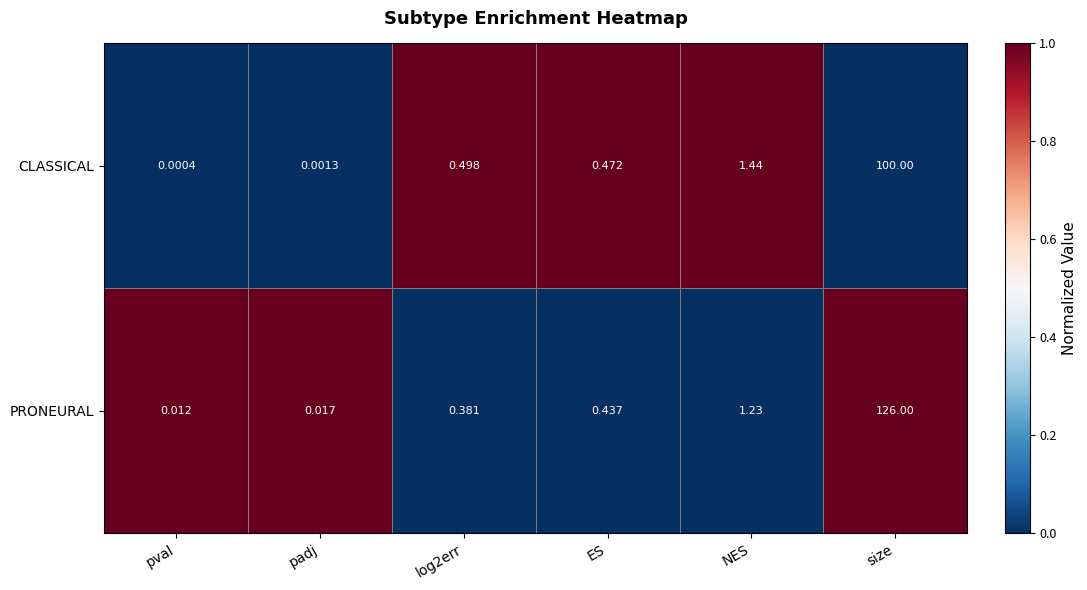

Between NES and size, which series saw the biggest shift?

PRONEURAL